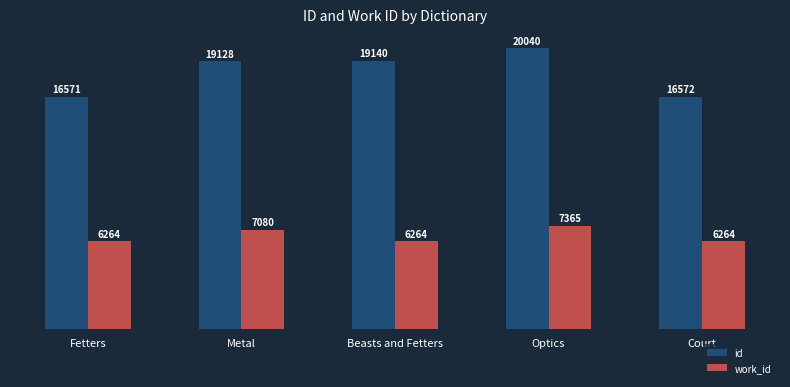

Reading left to right, what are all the values shown in this chart?

id: Fetters=16571	Metal=19128	Beasts and Fetters=19140	Optics=20040	Court=16572
work_id: Fetters=6264	Metal=7080	Beasts and Fetters=6264	Optics=7365	Court=6264